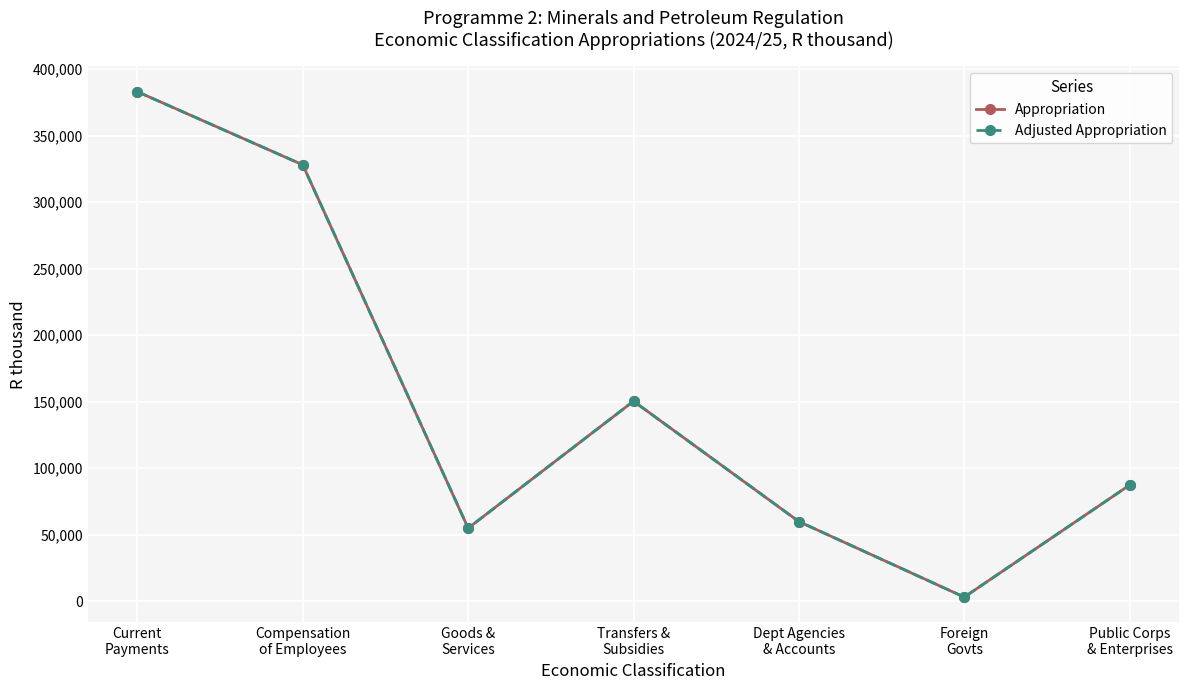

Is this an area chart (filled region under the line)?

No